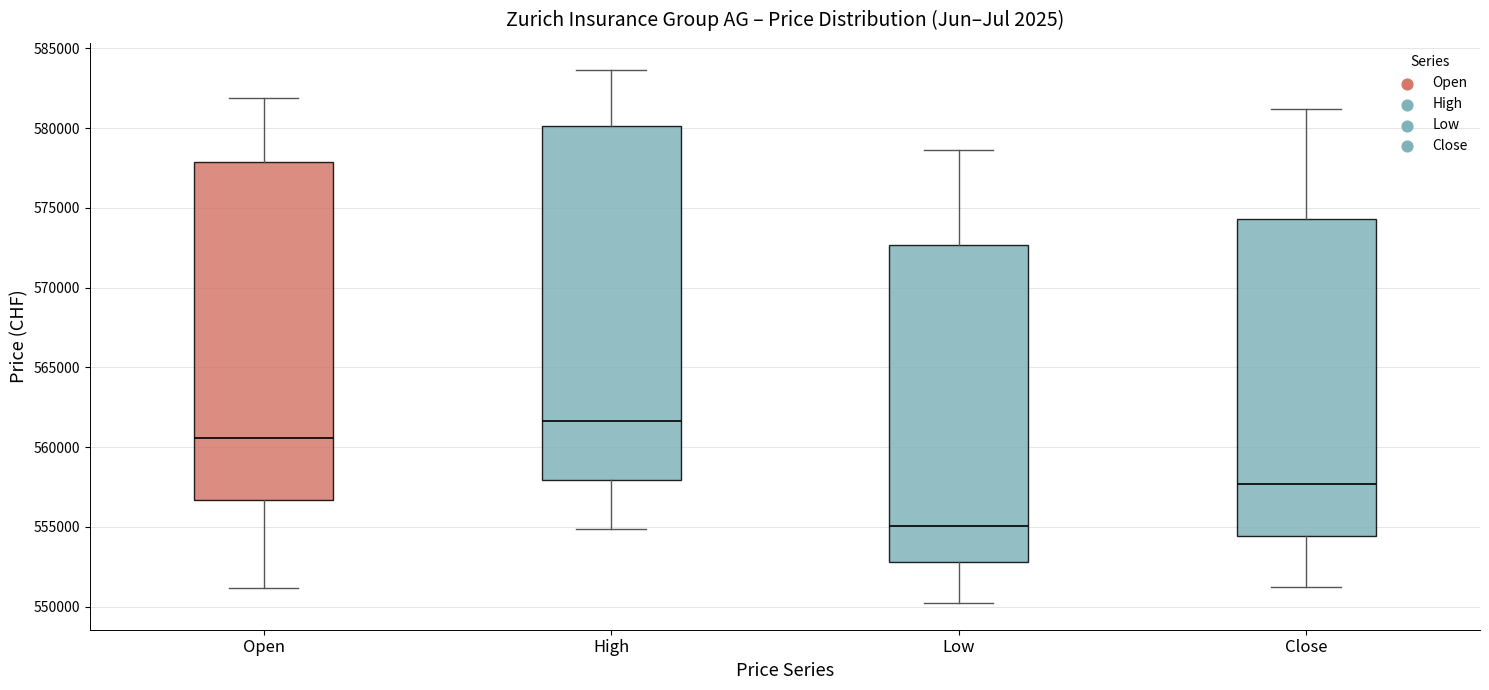

Which box has the lowest median line?

Low